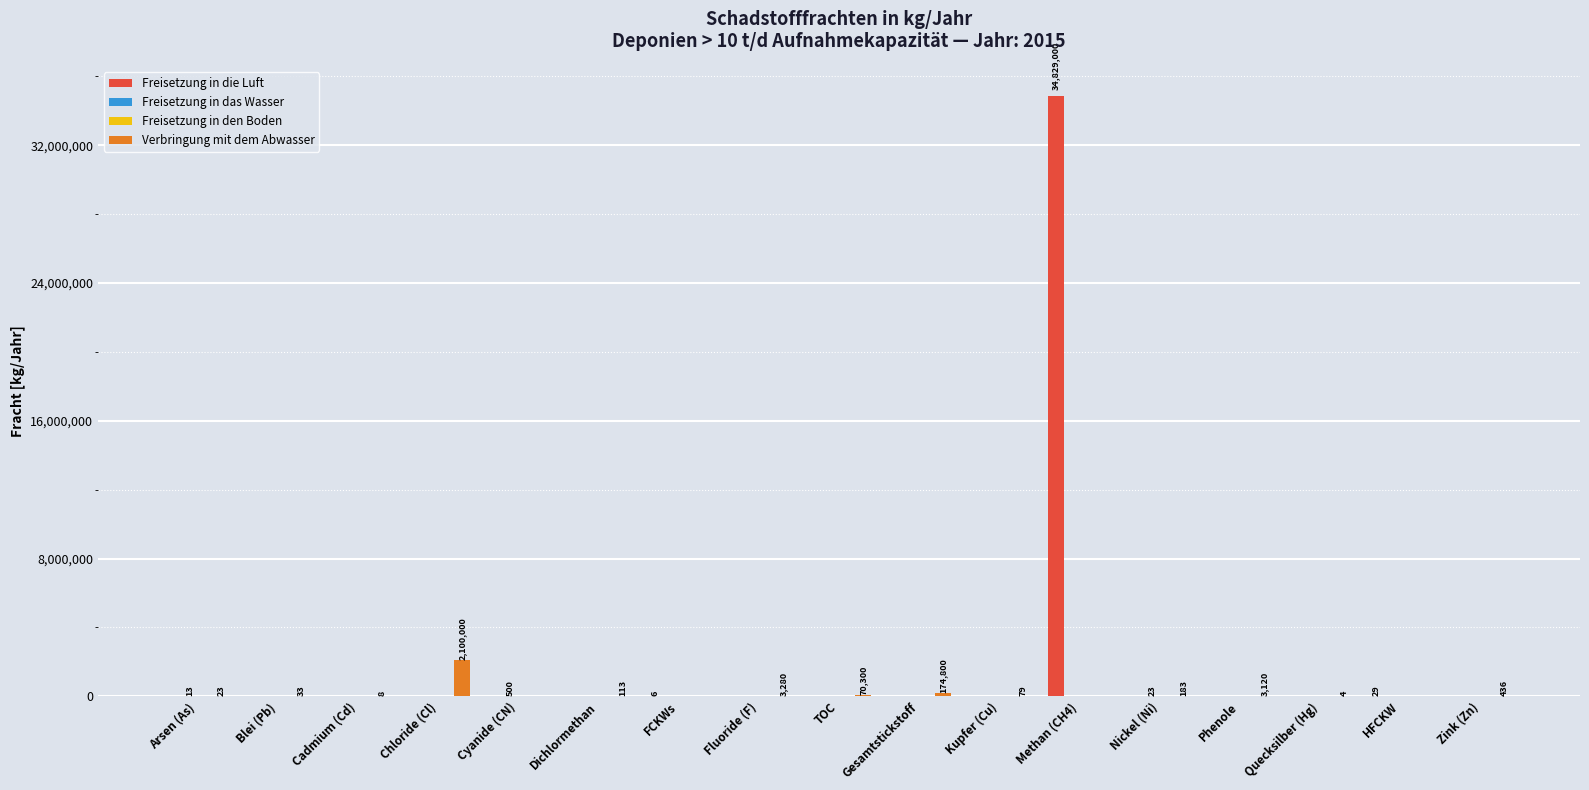

Are the bars grouped side by side (vs. stacked)?

Yes